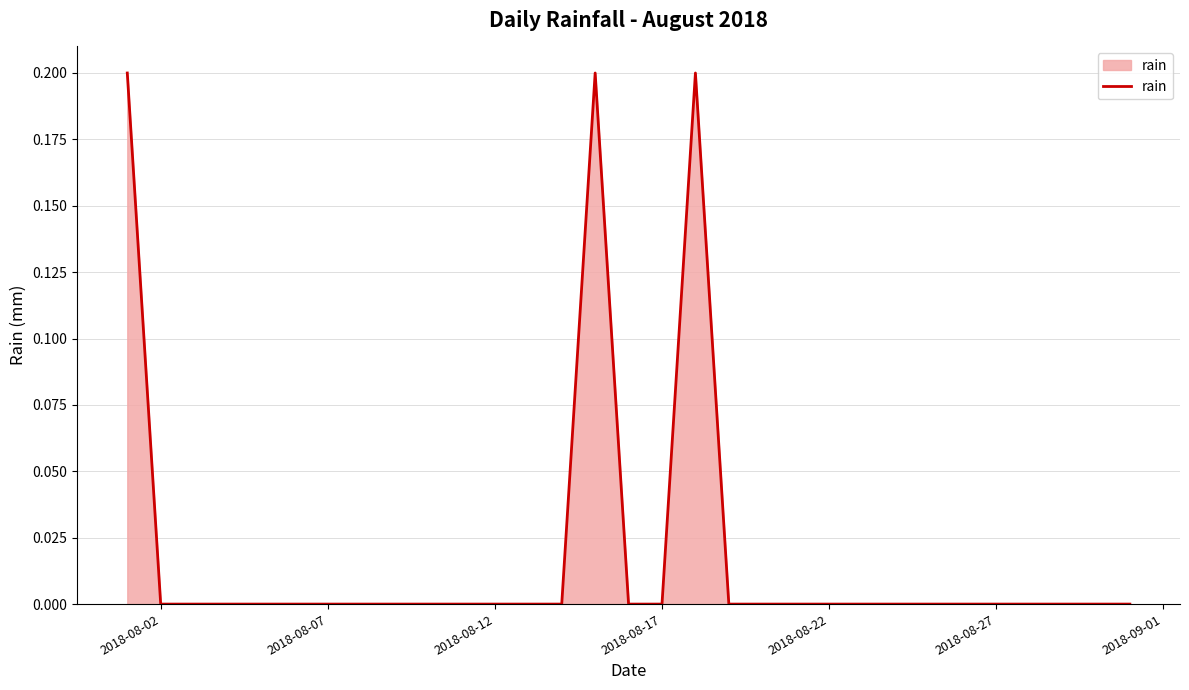

How many lines are shown in the chart?

1